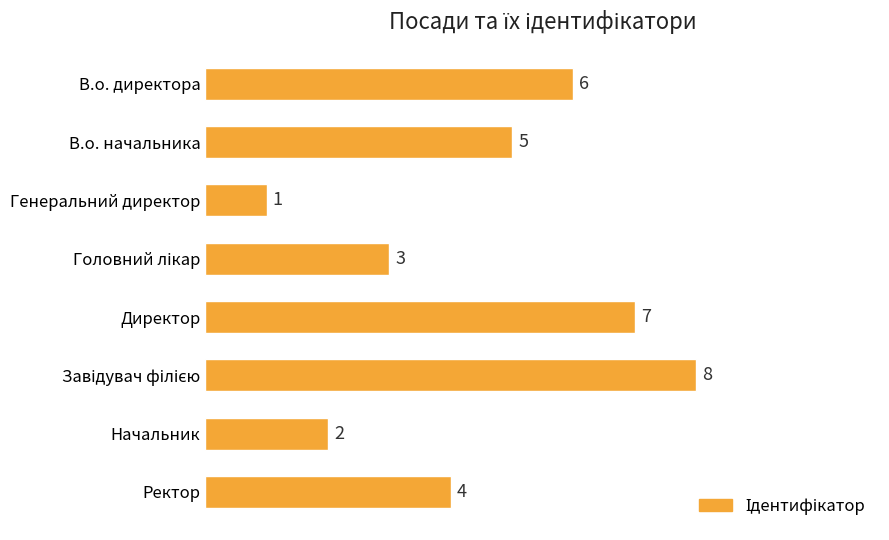

What is the maximum value shown in the chart?

8